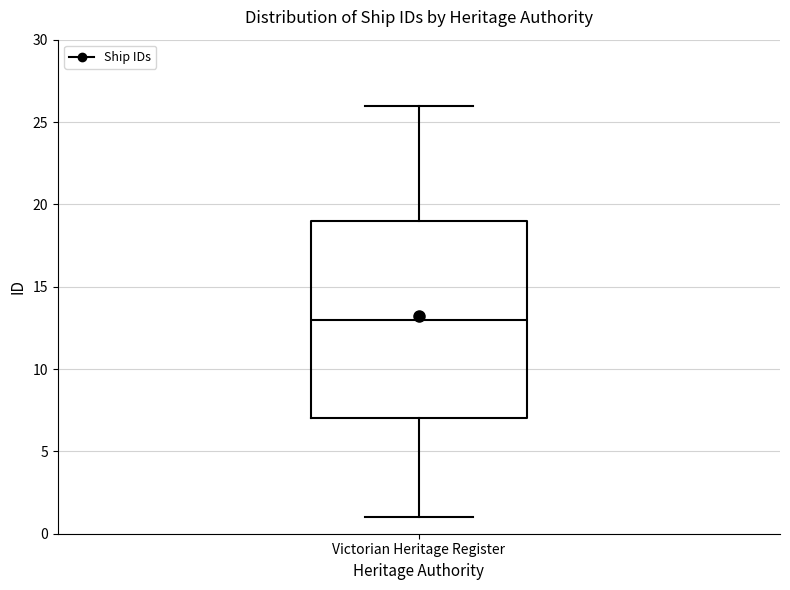

Read this box plot against the y-axis: the position of the median line, the range covered by the box, and the ends of both whiskers. The values are not printed on the chart, so give them approximately, as read against the axis.

median 13, box 7 to 19, whiskers 1 to 26